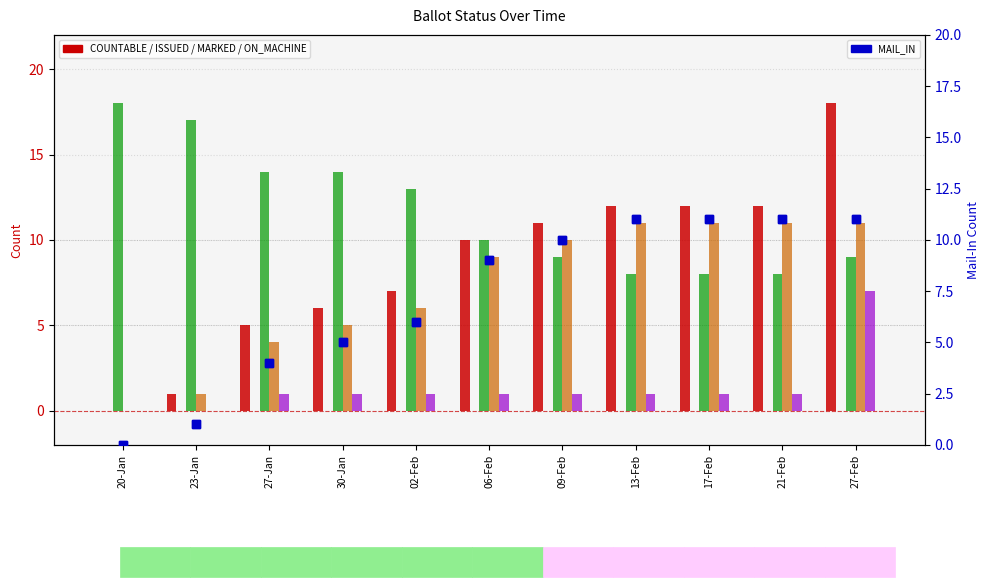

How many categories are shown in the chart?

11